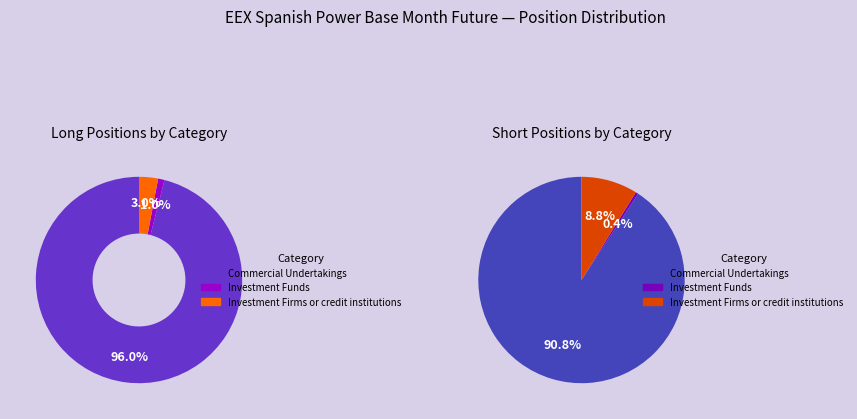

Which slice is the largest?

Commercial Undertakings